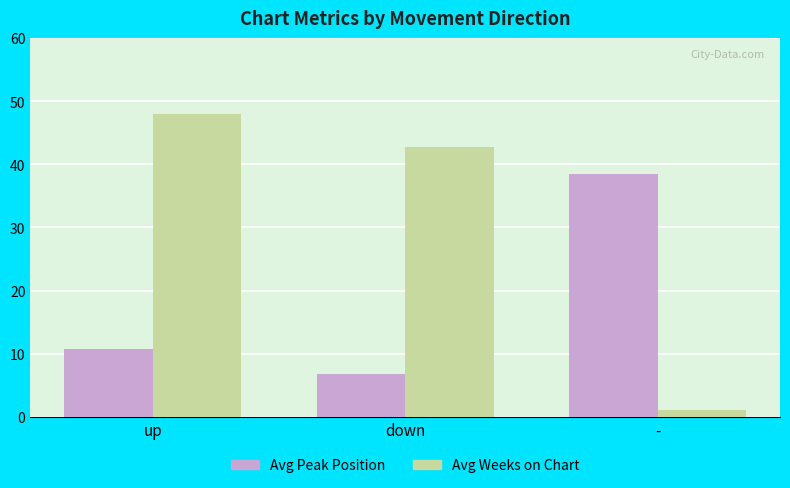

At which category does the chart reach its peak across all series?

up